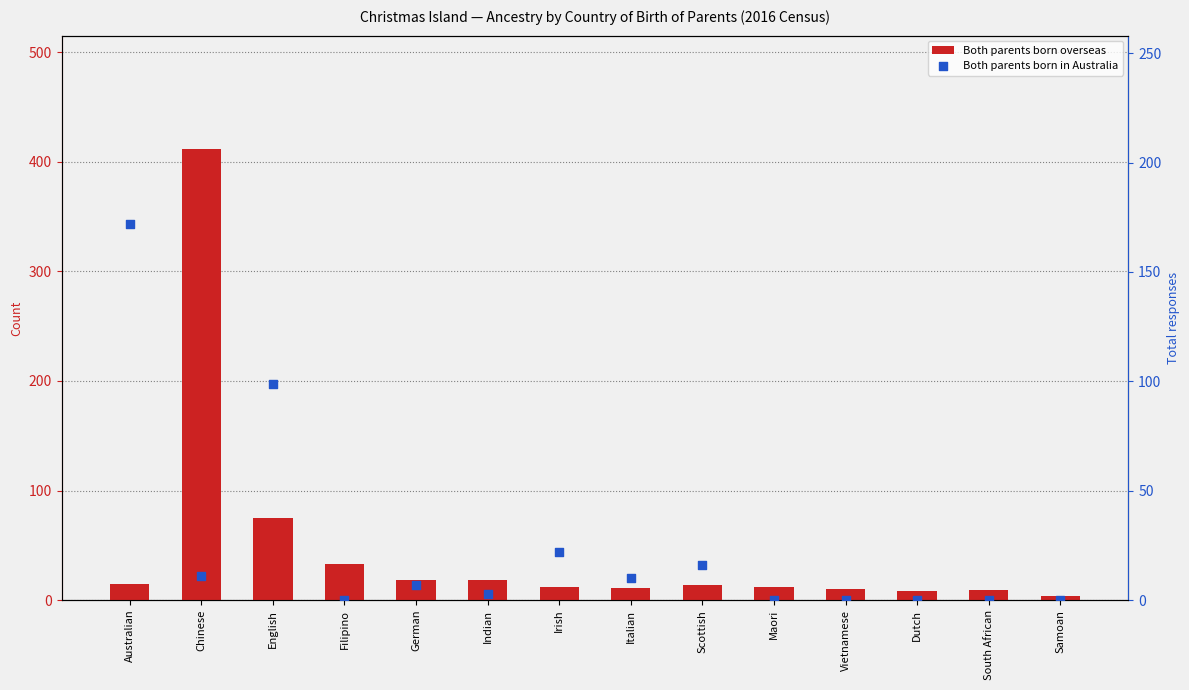

What are all the series names shown in the legend?

Both parents born overseas, Both parents born in Australia